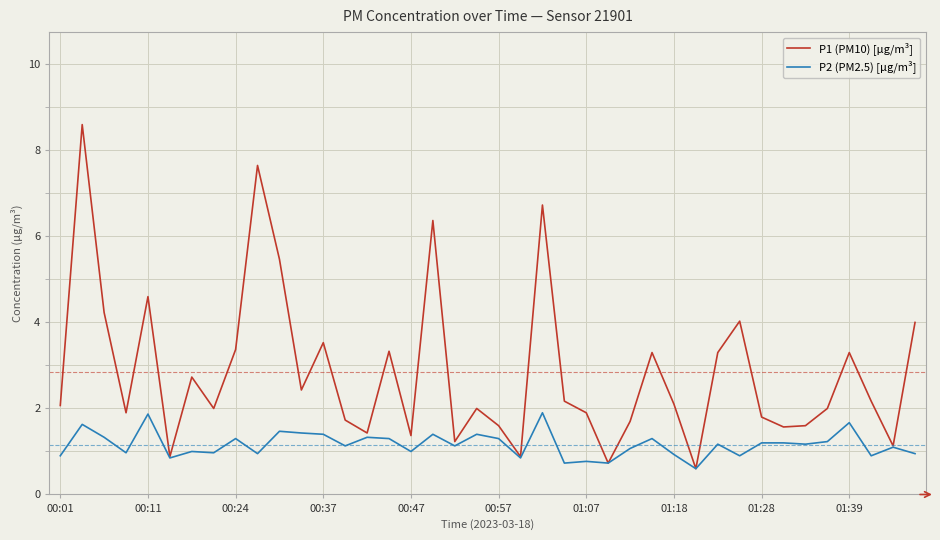

How many lines are shown in the chart?

2